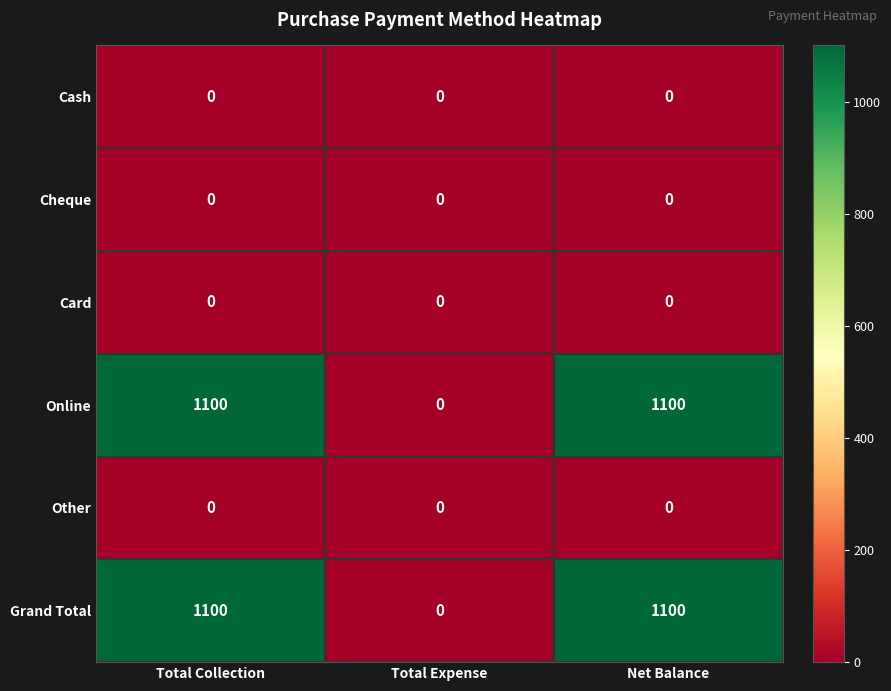

The value of Cash at Total Expense is 0. True or false?

True